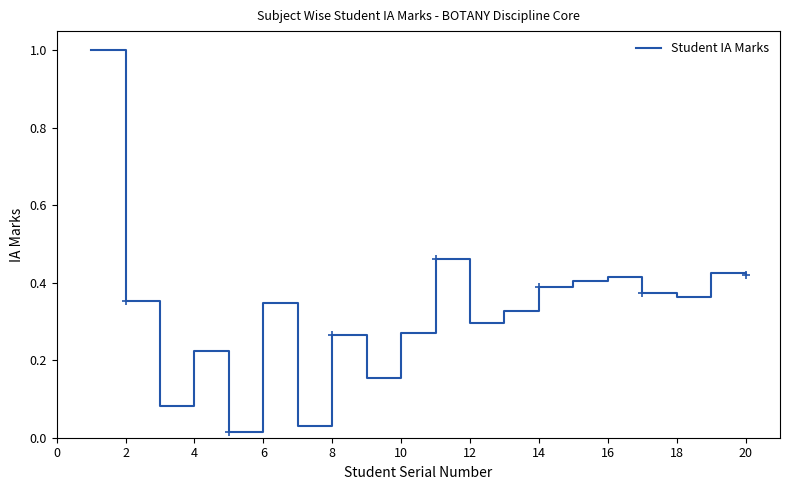

Count the number of data series in this chart.

1